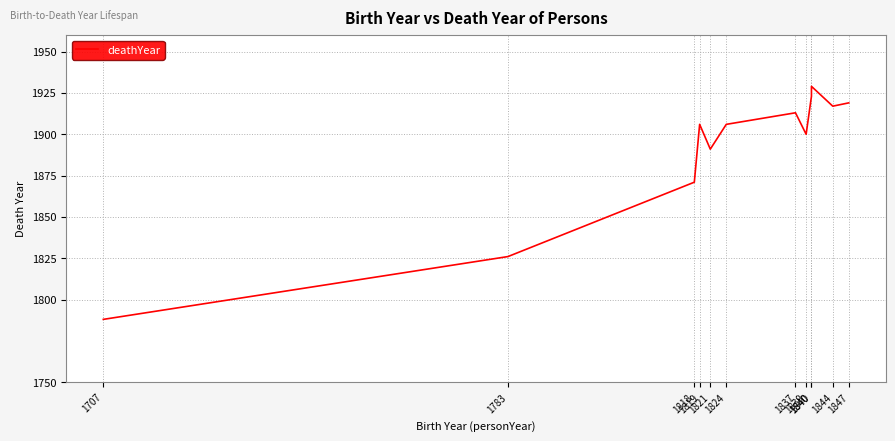

What is the smallest value displayed?

1788